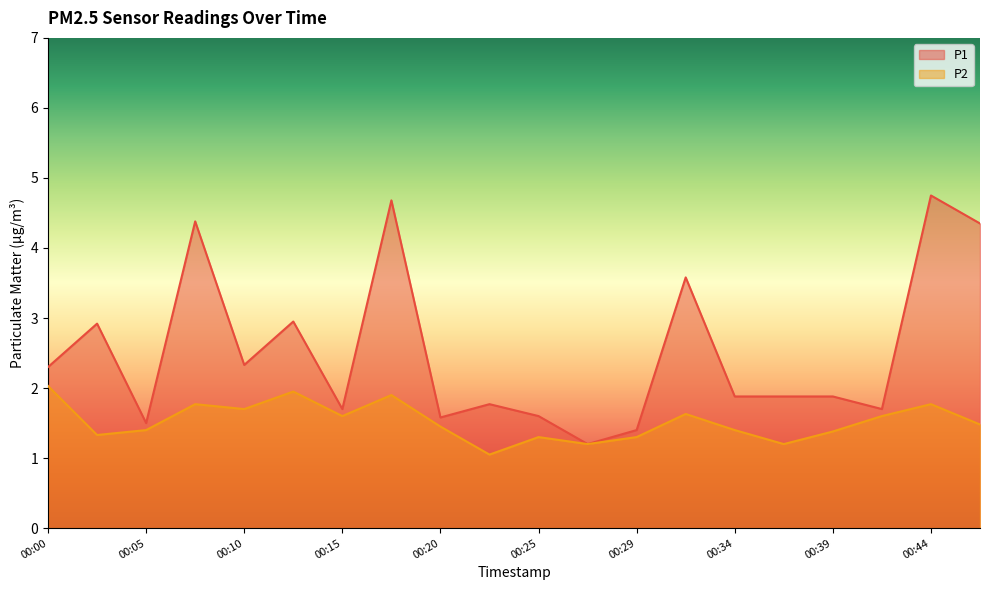

At which category is the sum across all series the highest?

00:17